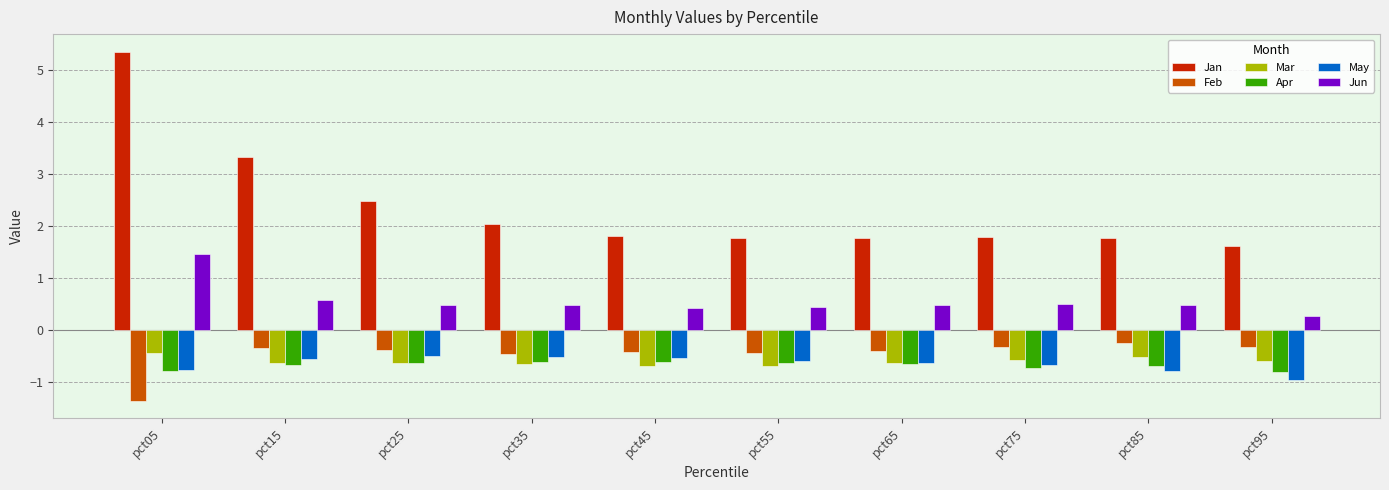

True or false: May has a value of -0.6 at pct55.

True